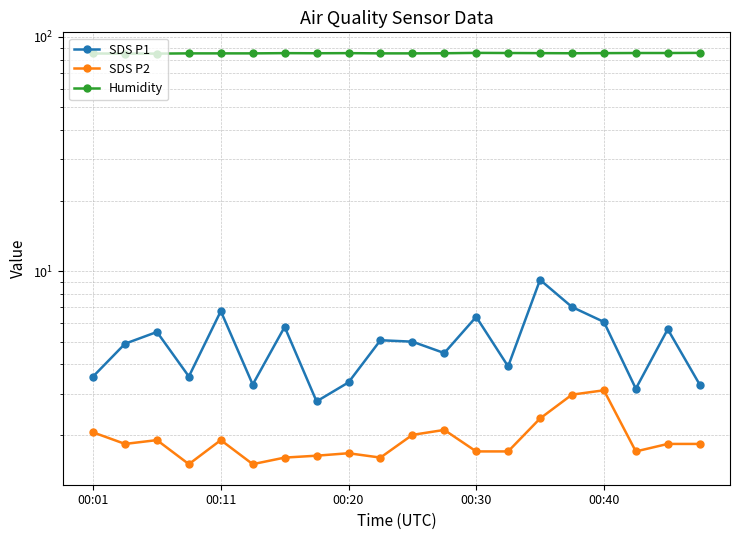

Reading left to right, what are all the values shown in this chart?

SDS P1: 3.5	4.9	5.5	3.5	6.8	3.3	5.8	2.8	3.4	5.1	5.0	4.5	6.4	3.9	9.2	7.0	6.1	3.1	5.7	3.3
SDS P2: 2.0	1.8	1.9	1.5	1.9	1.5	1.6	1.6	1.7	1.6	2.0	2.1	1.7	1.7	2.4	3.0	3.1	1.7	1.8	1.8
Humidity: 84.9	84.8	84.8	85.0	85.0	85.0	85.2	85.1	85.2	85.0	85.0	85.1	85.4	85.3	85.2	85.1	85.2	85.3	85.3	85.4